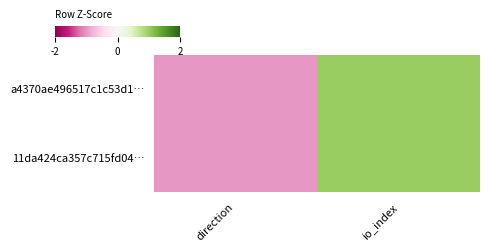

Between io_index and direction, which is larger?

io_index